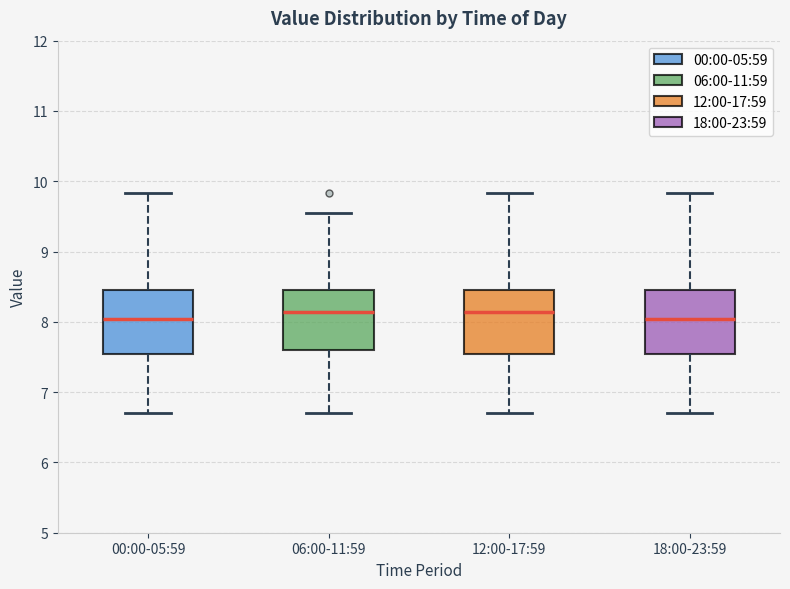

Reading left to right, read every box against the y-axis: the position of its median line, the range the box covers, and the ends of its whiskers. The values are not printed on the chart, so give them approximately, as read against the axis.

00:00-05:59: median 8.0, box 7.5 to 8.5, whiskers 6.7 to 9.8
06:00-11:59: median 8.1, box 7.6 to 8.5, whiskers 6.7 to 9.6
12:00-17:59: median 8.1, box 7.5 to 8.5, whiskers 6.7 to 9.8
18:00-23:59: median 8.0, box 7.5 to 8.5, whiskers 6.7 to 9.8